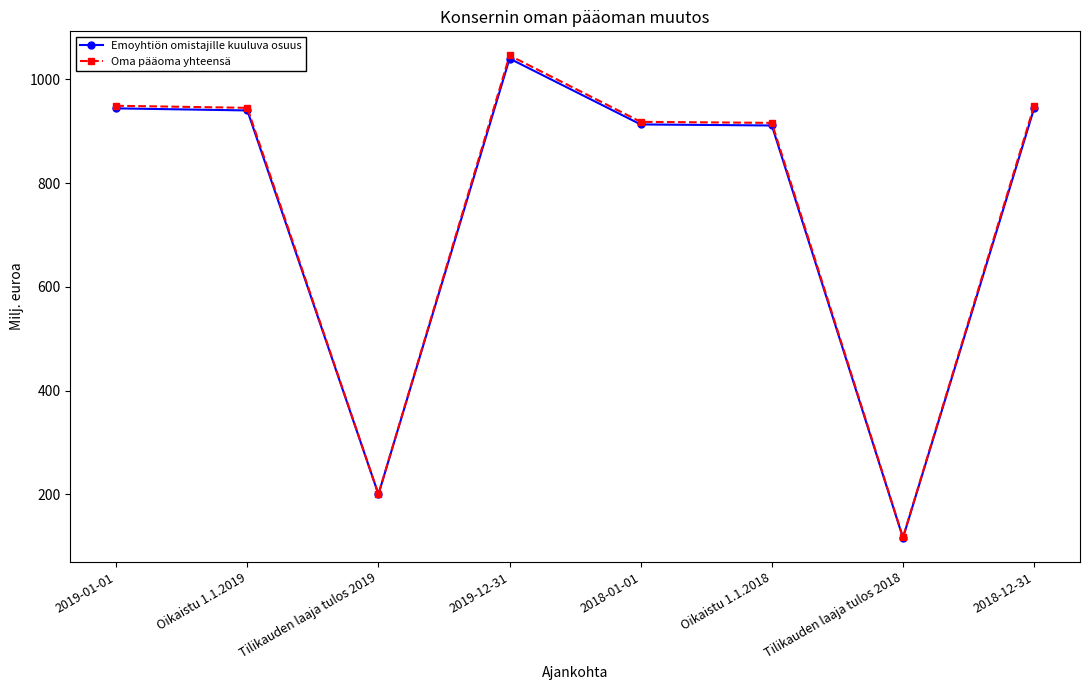

Which series has the widest spread of values?

Oma pääoma yhteensä